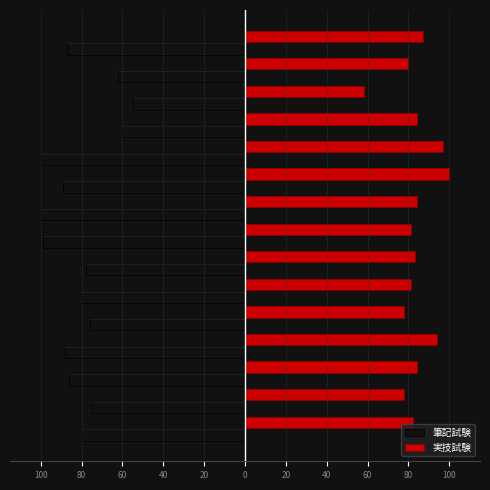

List the series in order of their peak value, highest first.

実技試験, 筆記試験